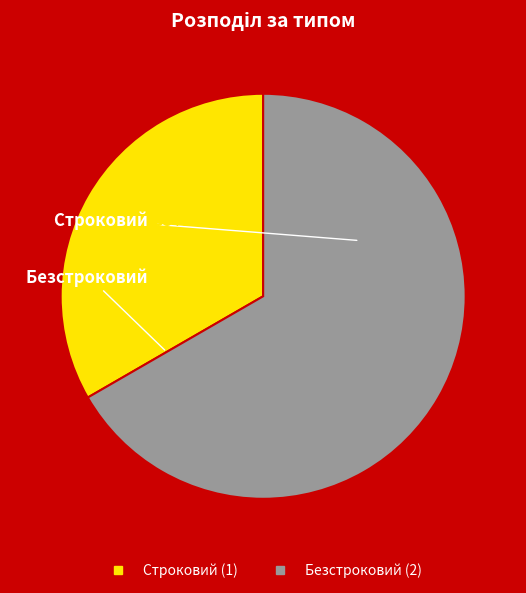

To the nearest percent, what portion does Строковий represent?

33%